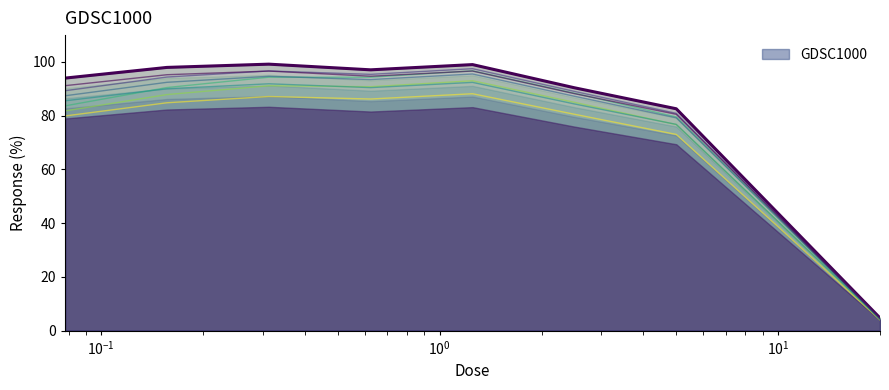

Approximately how many times larger is the value at 0.625 compared to 0.3125?

1.0